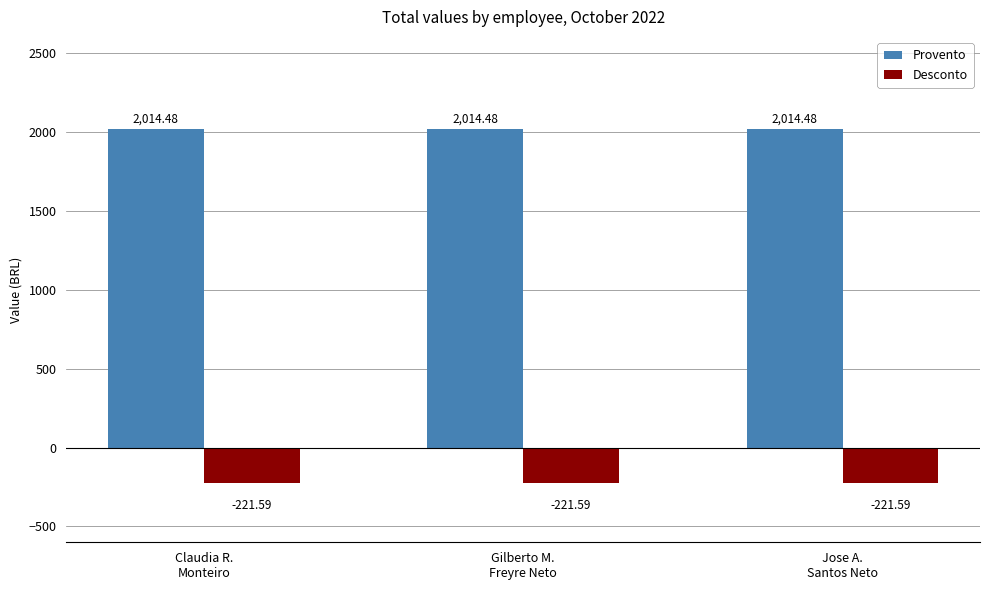

Which series has the largest total across all categories?

Provento